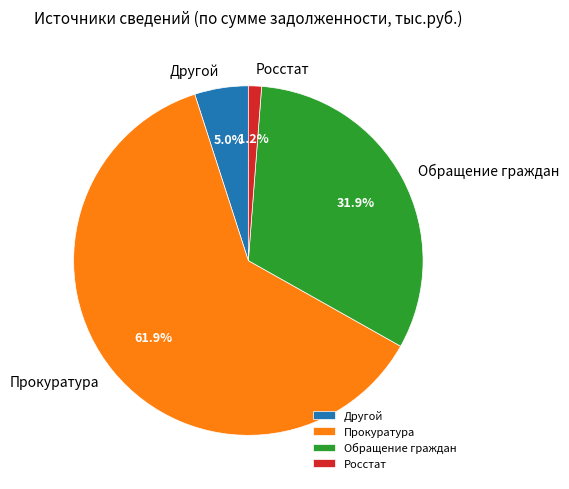

How many segments does this pie chart have?

4